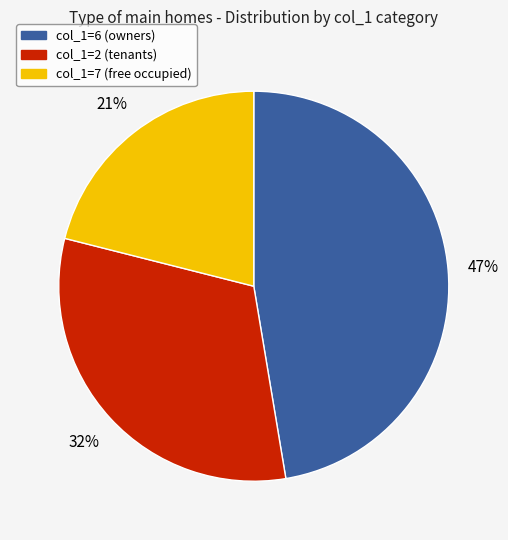

To the nearest percent, what is the difference between the largest and smallest slice percentages?

26%